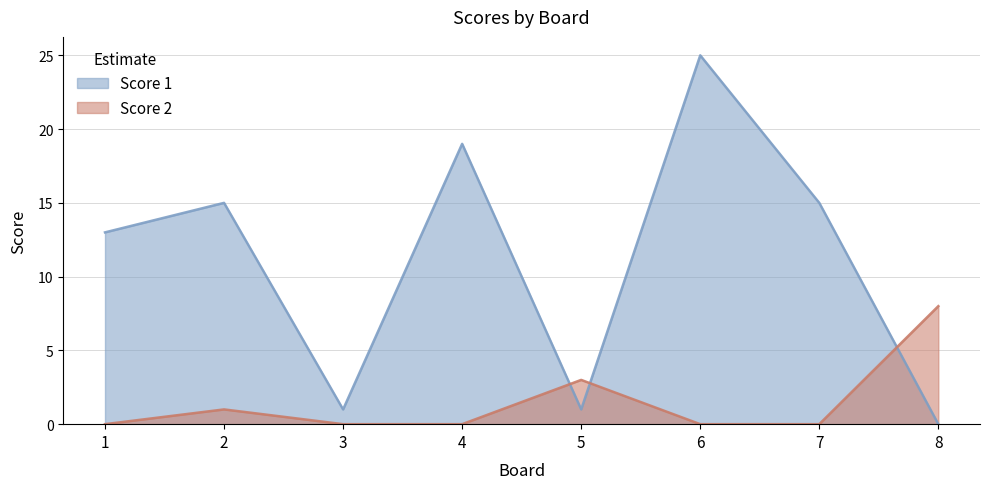

How many data points in Score 1 are above 15?

2